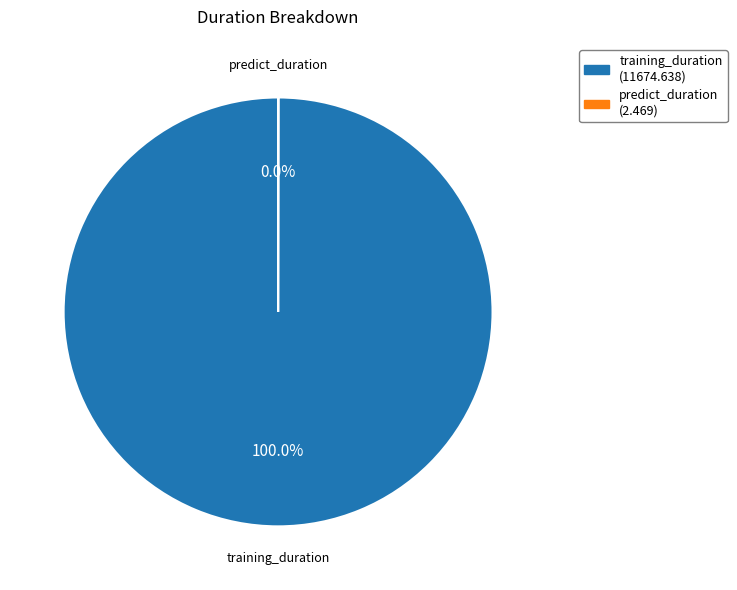

Which category accounts for the majority?

training_duration